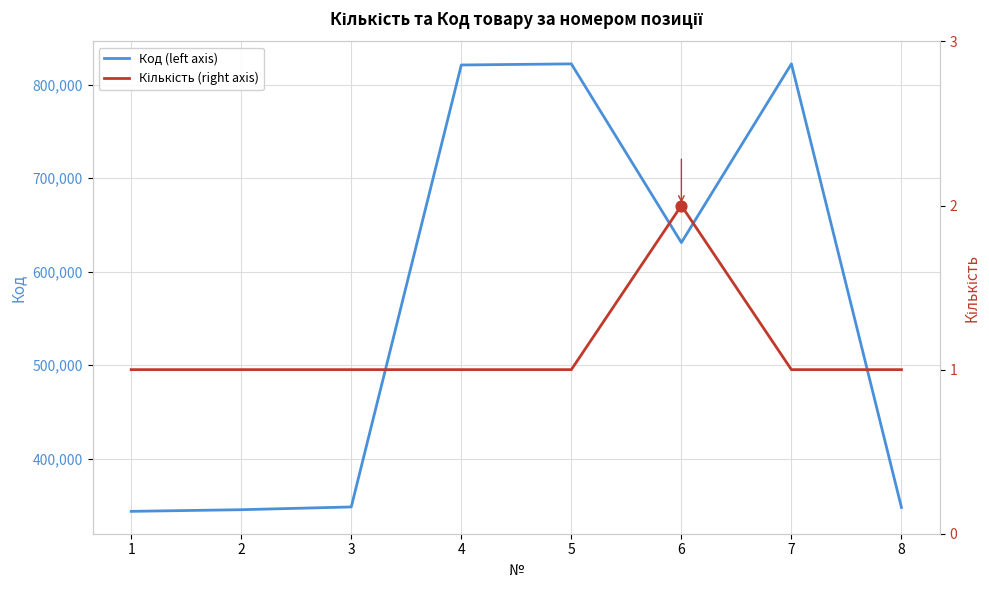

Which series has the largest total across all categories?

Код (left axis)